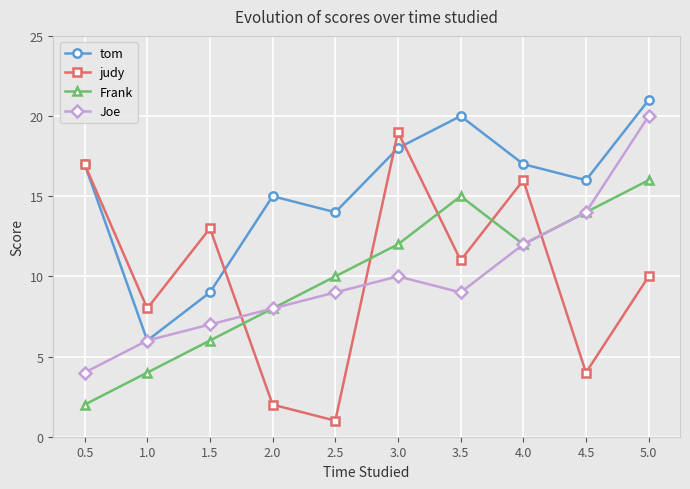

Which category has the lowest value in the Joe series?

0.5